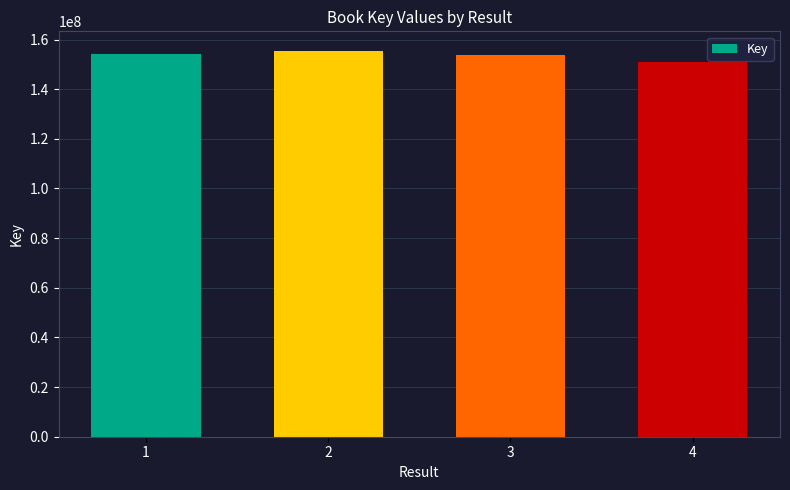

What value does the data have at 2, to the nearest 50?

155537650